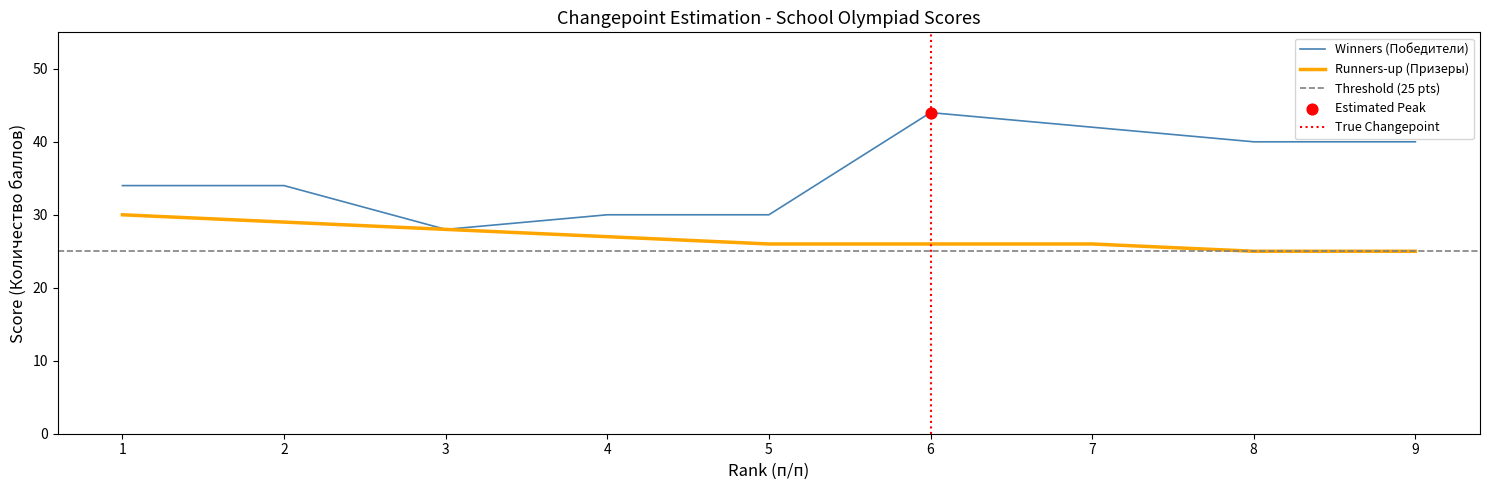

Which series has the largest total across all categories?

Winners